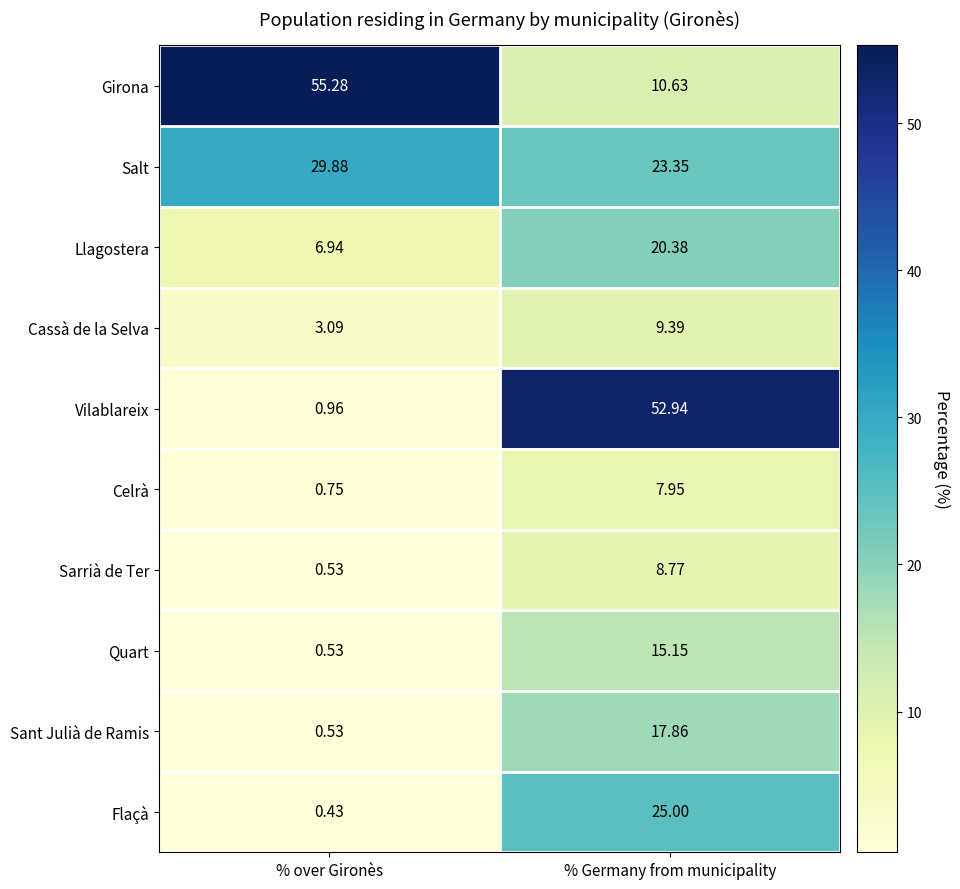

Which series has the largest range (max minus min)?

Vilablareix